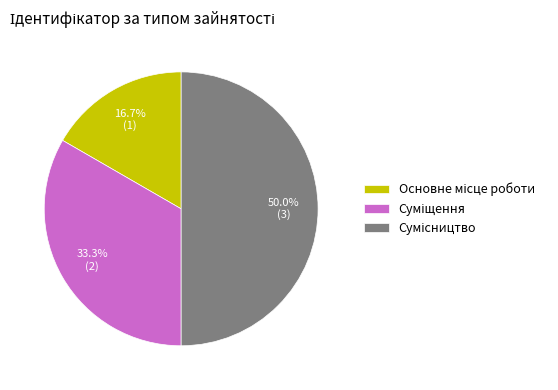

To the nearest percent, what is the average slice percentage?

33%